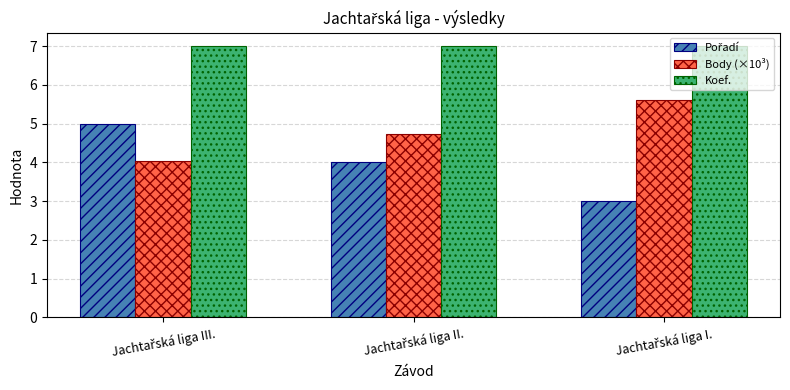

At how many categories does at least one series exceed 6?

3